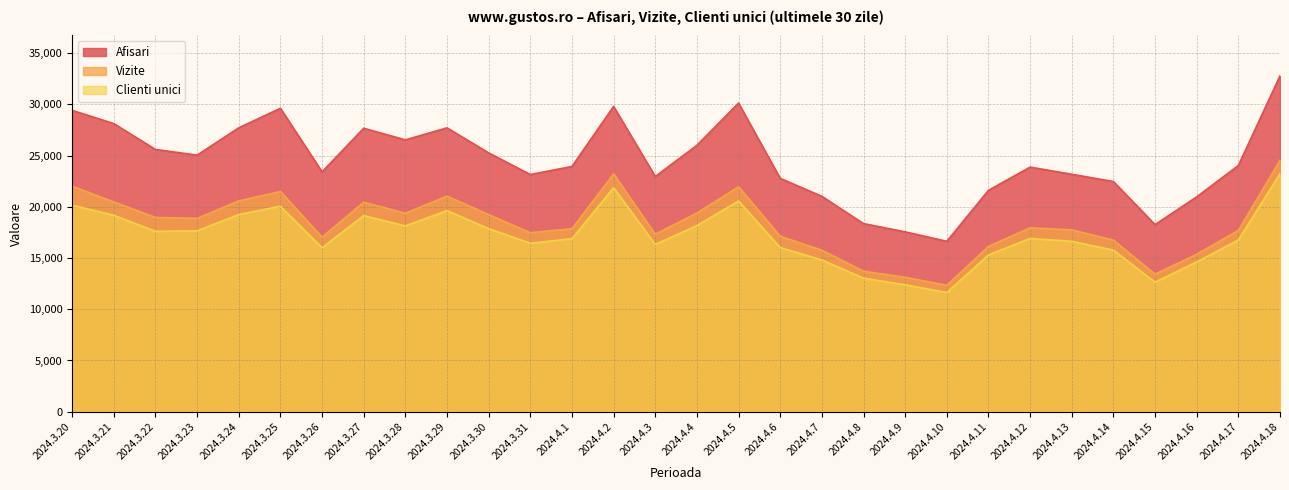

How many data points in Afisari are above 24041?

14